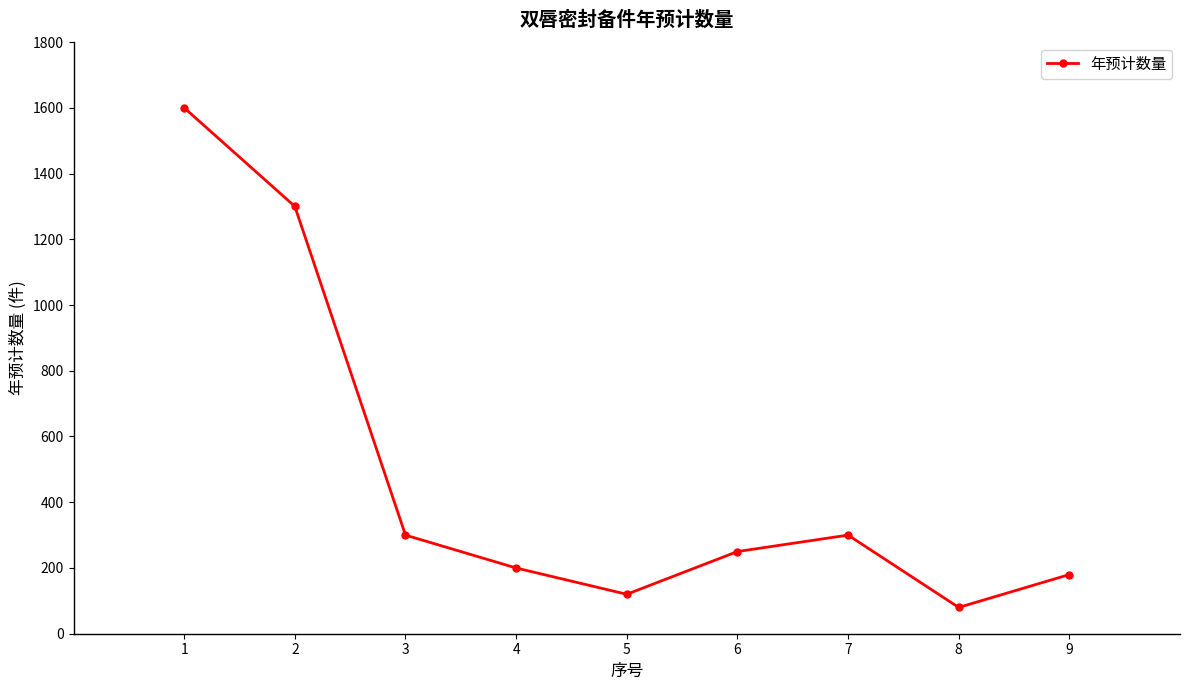

Approximately how many times larger is the value at 6 compared to 8?

3.1